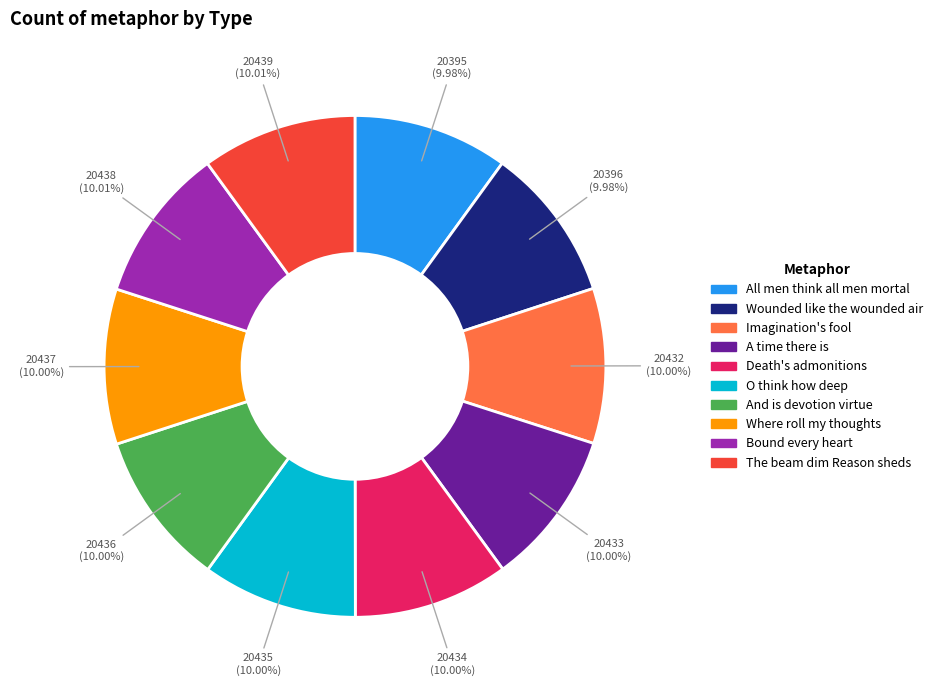

Count the number of slices in the pie.

10